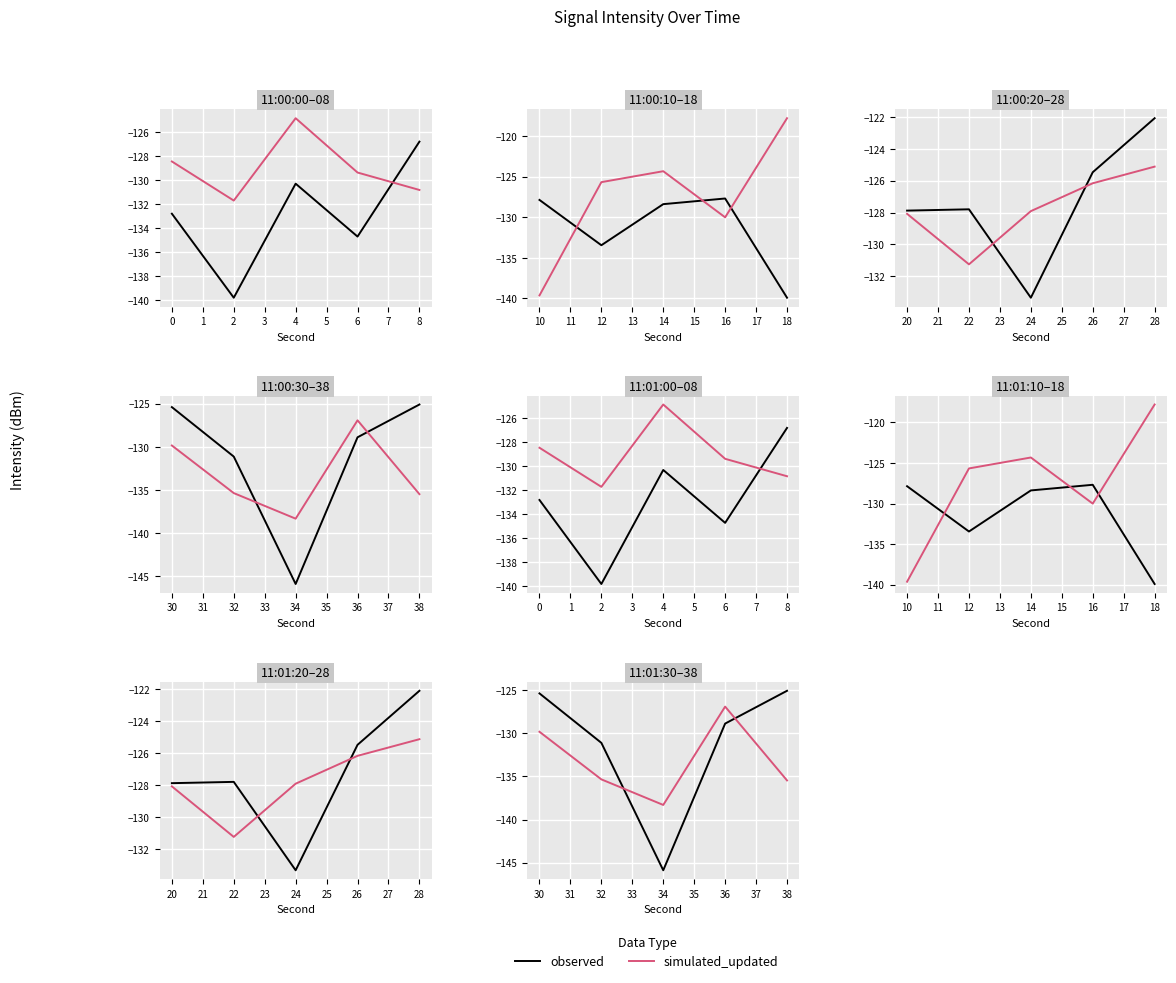

Between 38 and 34, which is larger?

38